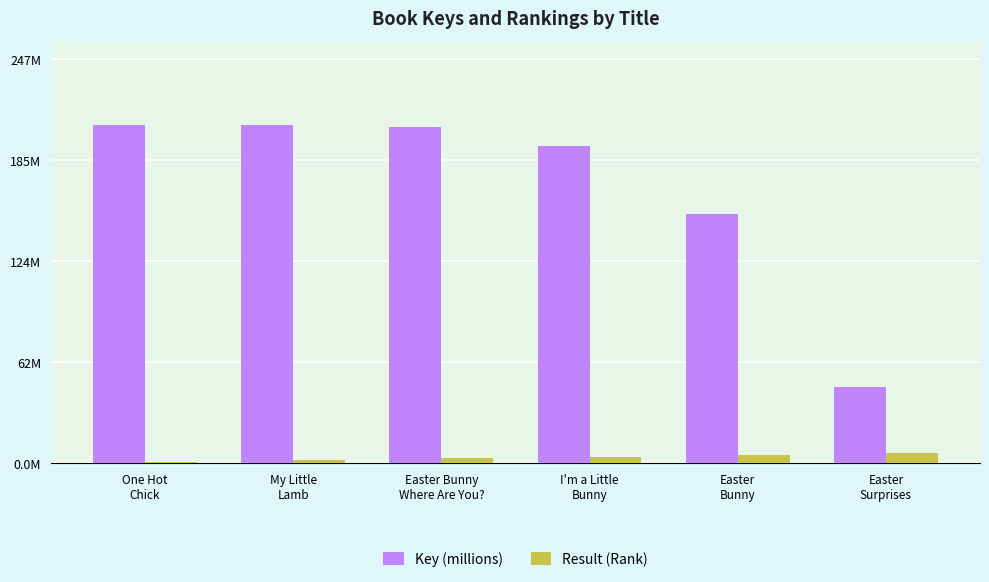

Reading left to right, extract all data points from this chart.

Key (millions): One Hot
Chick=206.5	My Little
Lamb=206.5	Easter Bunny
Where Are You?=205.5	I'm a Little
Bunny=193.6	Easter
Bunny=152.1	Easter
Surprises=46.8
Result (Rank): One Hot
Chick=1.0	My Little
Lamb=2.0	Easter Bunny
Where Are You?=3.0	I'm a Little
Bunny=4.0	Easter
Bunny=5.0	Easter
Surprises=6.0